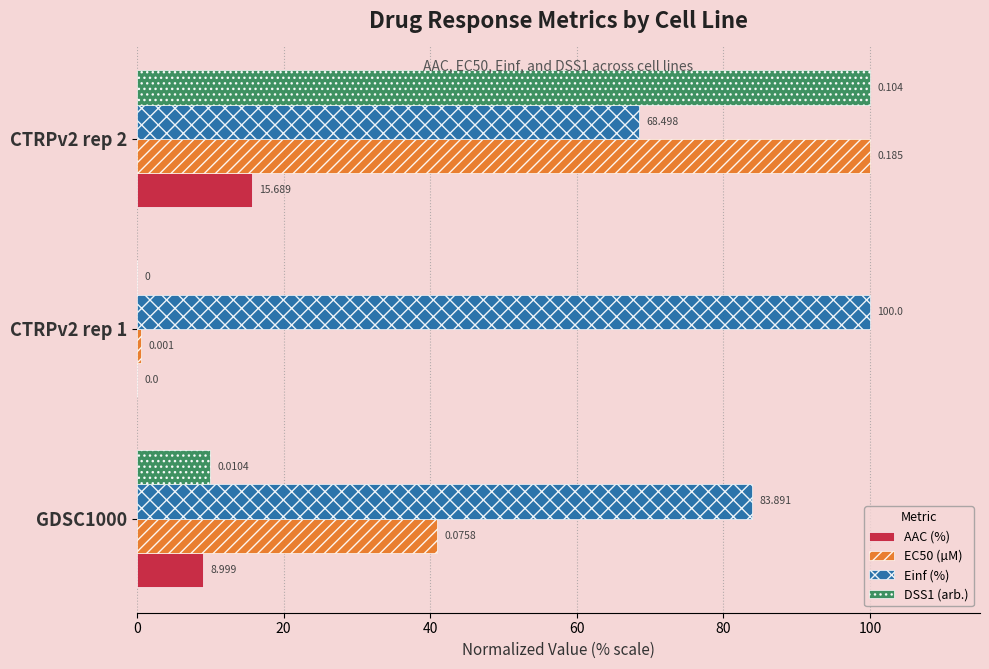

What are all the series names shown in the legend?

AAC (%), EC50 (µM), Einf (%), DSS1 (arb.)